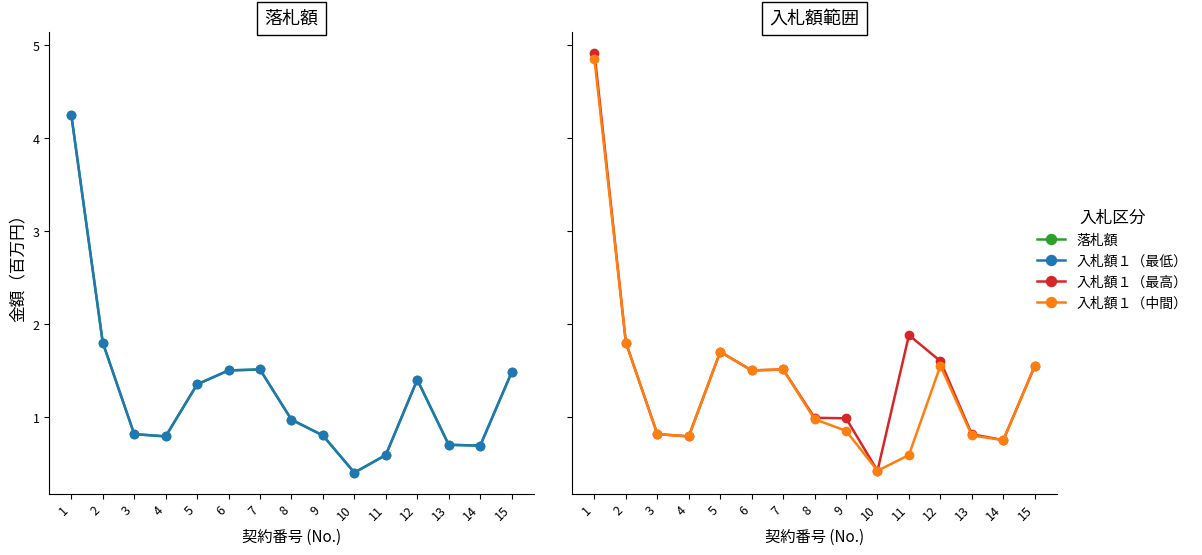

Where is the first local maximum for 入札額１_最低?

7